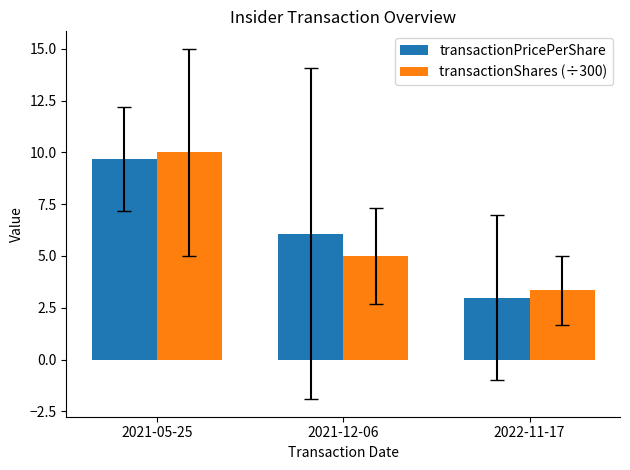

Count the number of categories in the chart.

3